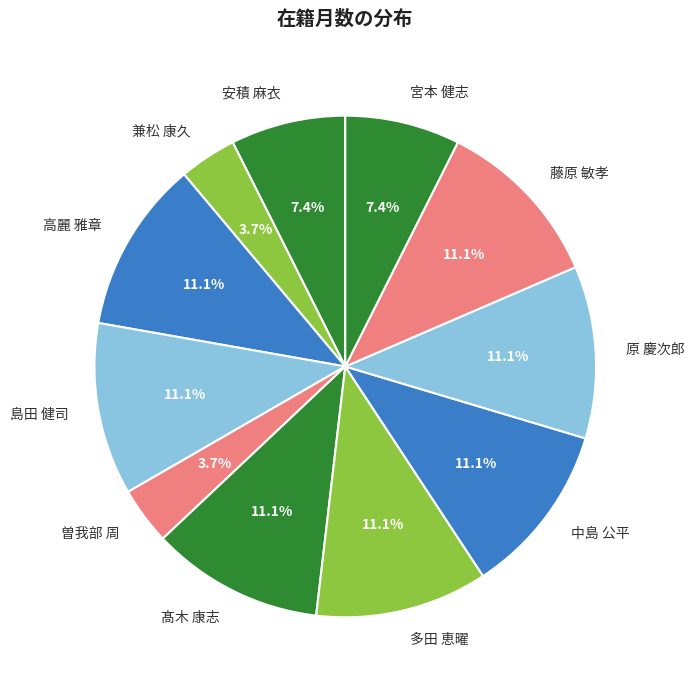

How many segments does this pie chart have?

11